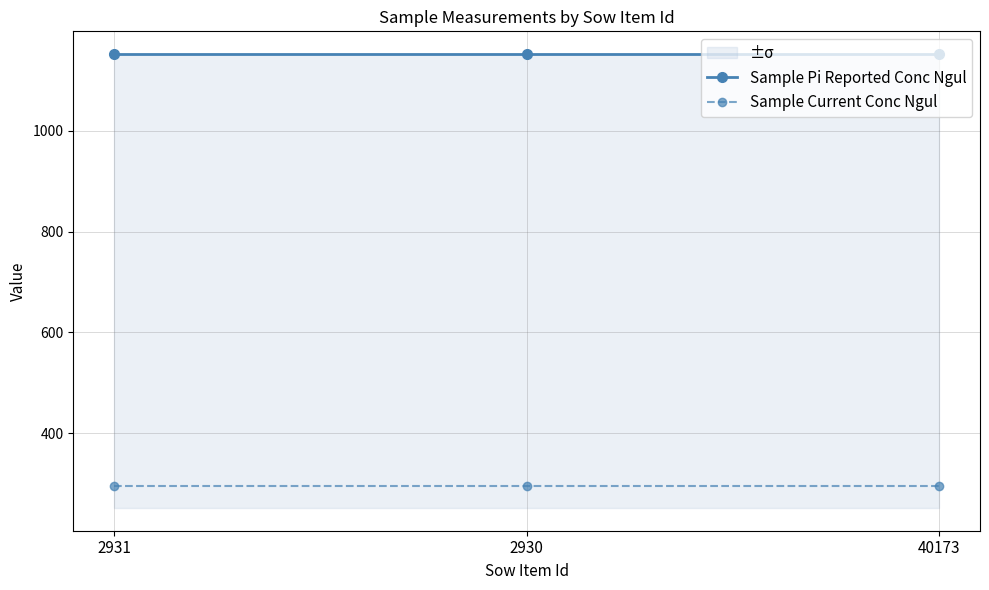

Which series has the largest range (max minus min)?

Sample Pi Reported Conc Ngul